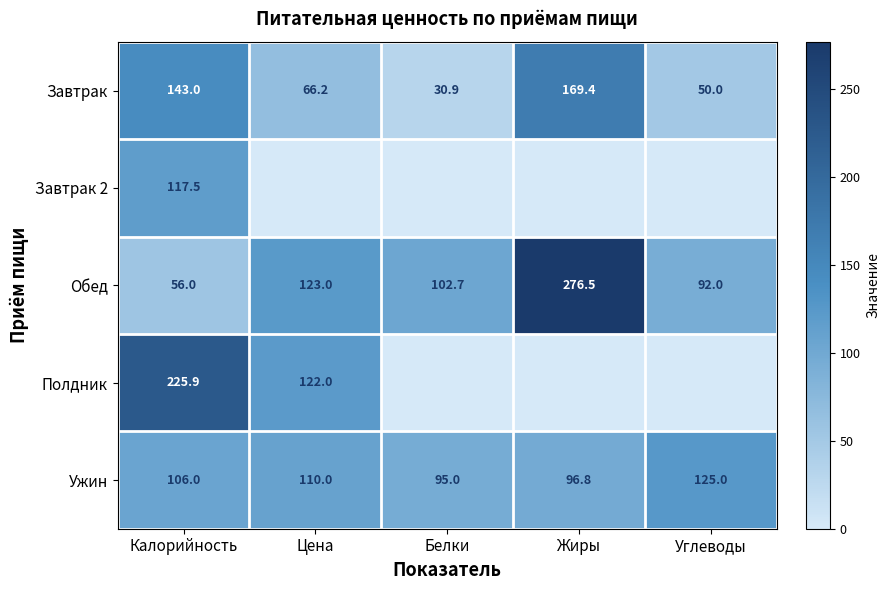

True or false: Ужин has a value of 40.6 at Углеводы.

False